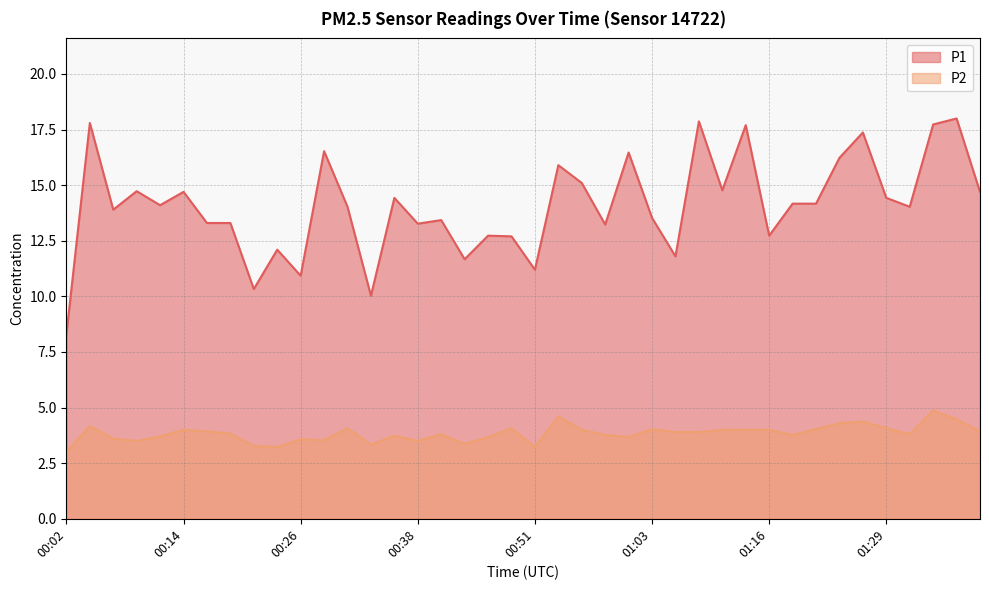

Is the value of P2 at 01:31 greater than the value of P1 at 00:06?

No